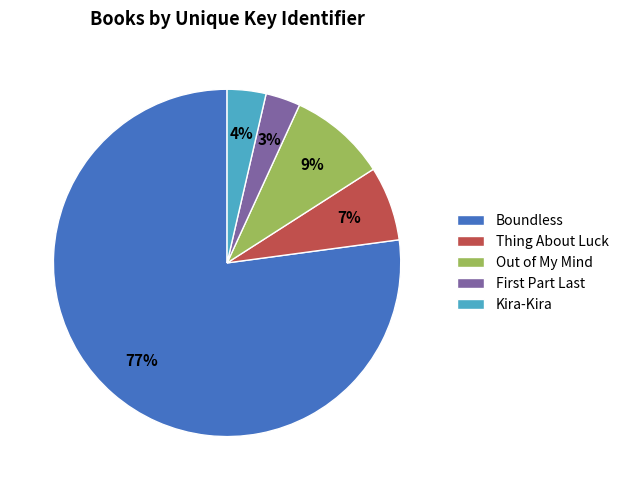

Combined, do Boundless and Out of My Mind account for over 50%?

Yes